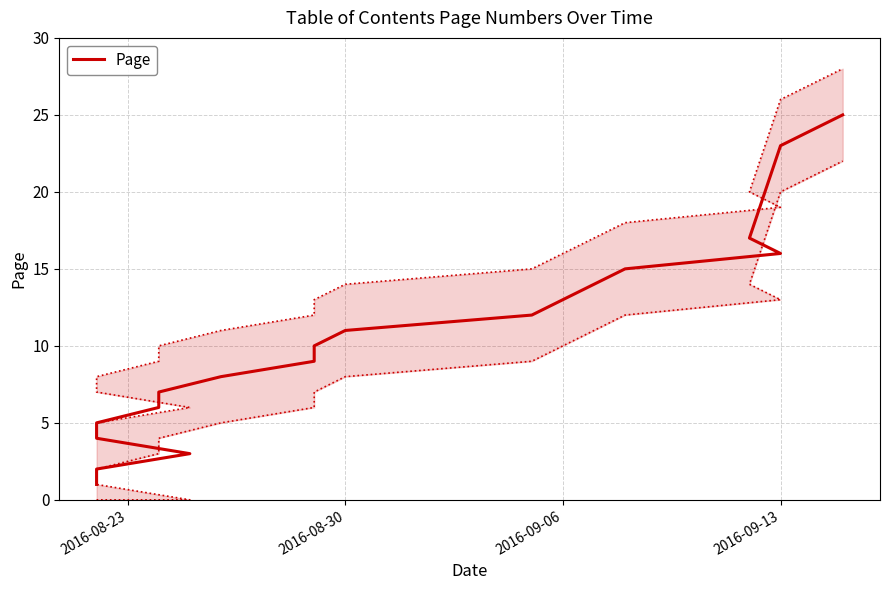

The value at 2016-09-13 is 5. True or false?

False